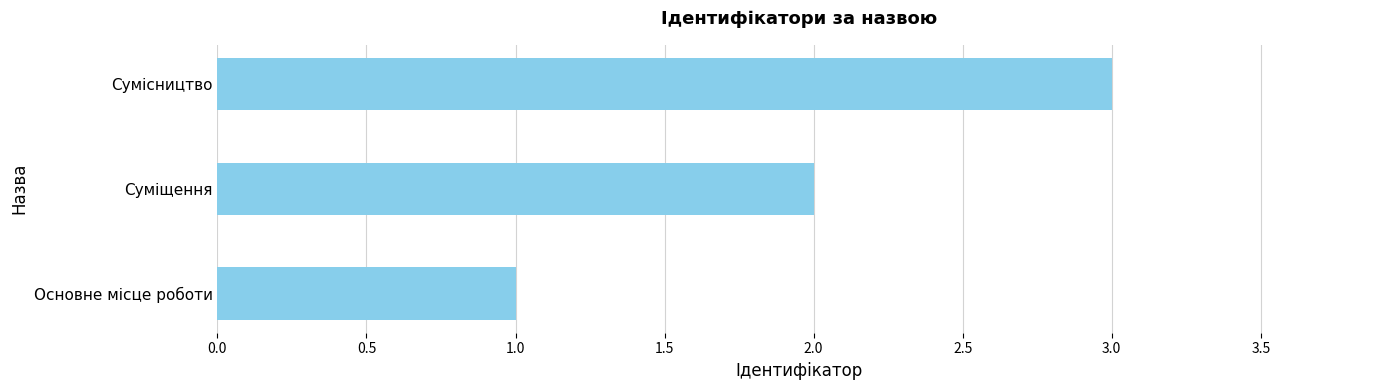

Which category has the highest value across all series?

Сумісництво